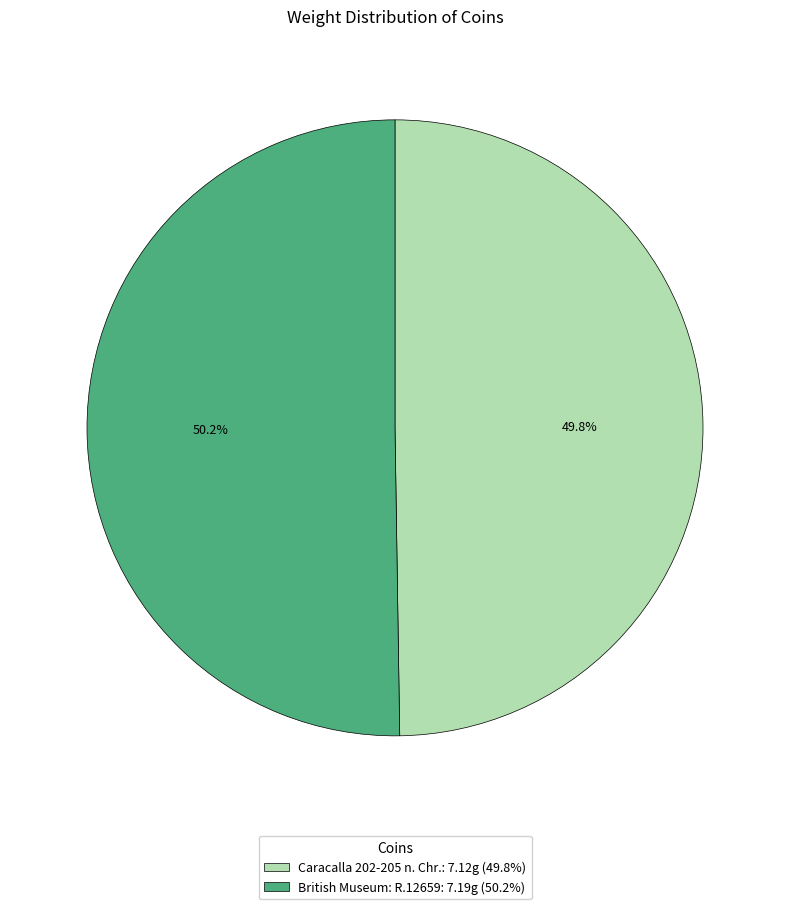

To the nearest percent, what percentage of the pie is Caracalla 202-205 n. Chr.?

50%